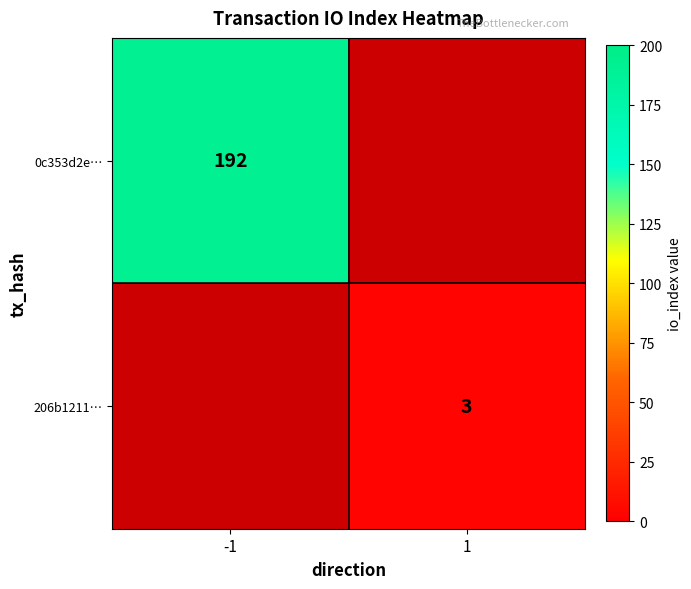

The value of 206b1211… at 1 is 4.9. True or false?

False